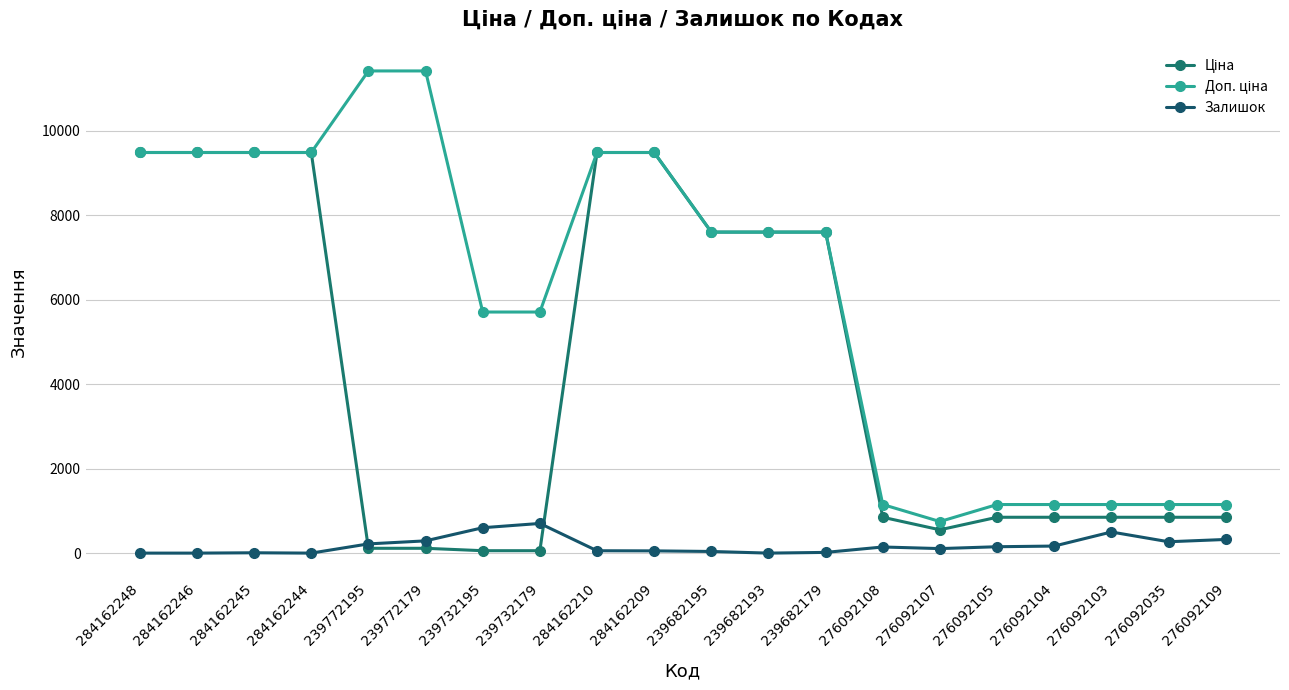

Count the number of categories in the chart.

20